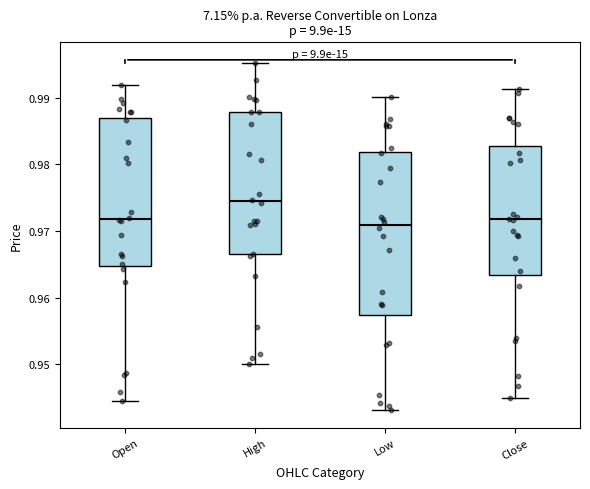

Reading left to right, transcribe this box plot: for each box, give where its median line is, the range the box spans, and where its two whiskers end, as read against the y-axis. The values are not printed on the chart, so give them approximately, as read against the axis.

Open: median 0.972, box 0.965 to 0.987, whiskers 0.945 to 0.992
High: median 0.974, box 0.967 to 0.988, whiskers 0.950 to 0.995
Low: median 0.971, box 0.957 to 0.982, whiskers 0.943 to 0.990
Close: median 0.972, box 0.963 to 0.983, whiskers 0.945 to 0.991